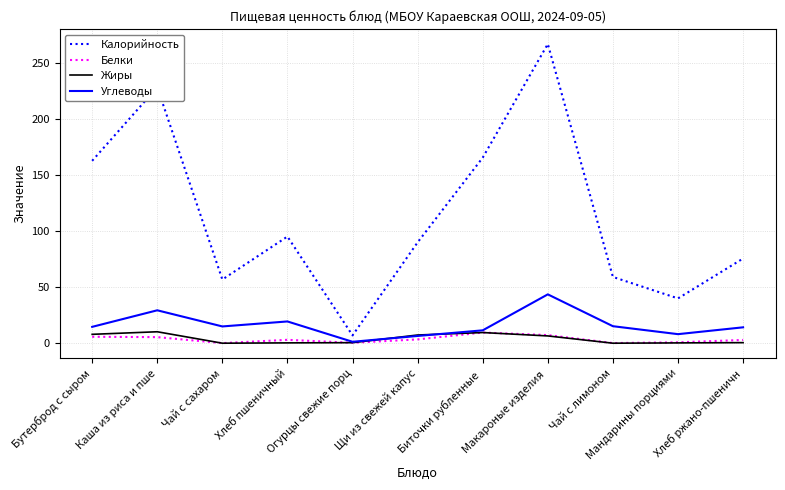

How many categories are shown in the chart?

11